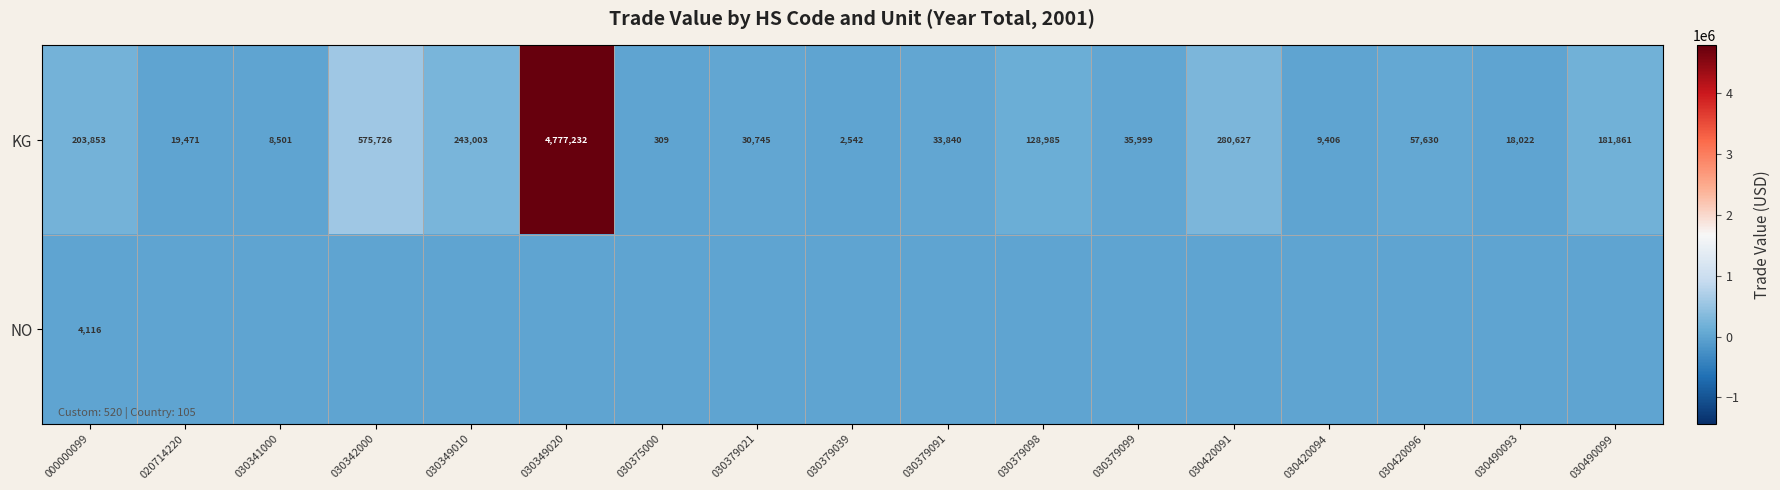

Rank the categories by KG value from highest to lowest.

030349020, 030342000, 030420091, 030349010, 000000099, 030490099, 030379098, 030420096, 030379099, 030379091, 030379021, 020714220, 030490093, 030420094, 030341000, 030379039, 030375000